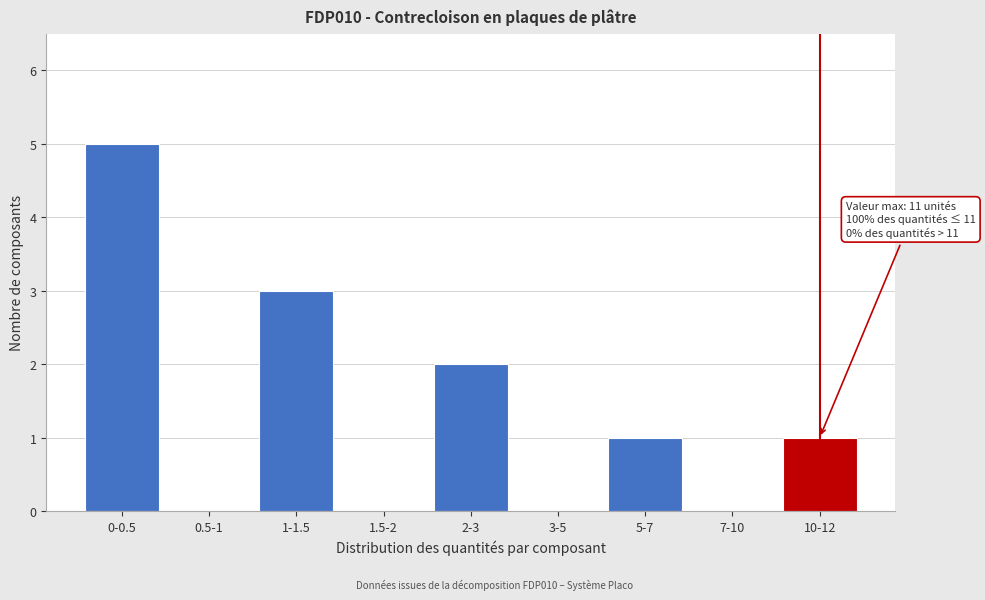

Reading left to right, extract all data points from this chart.

0-0.5=5	0.5-1=0	1-1.5=3	1.5-2=0	2-3=2	3-5=0	5-7=1	7-10=0	10-12=1